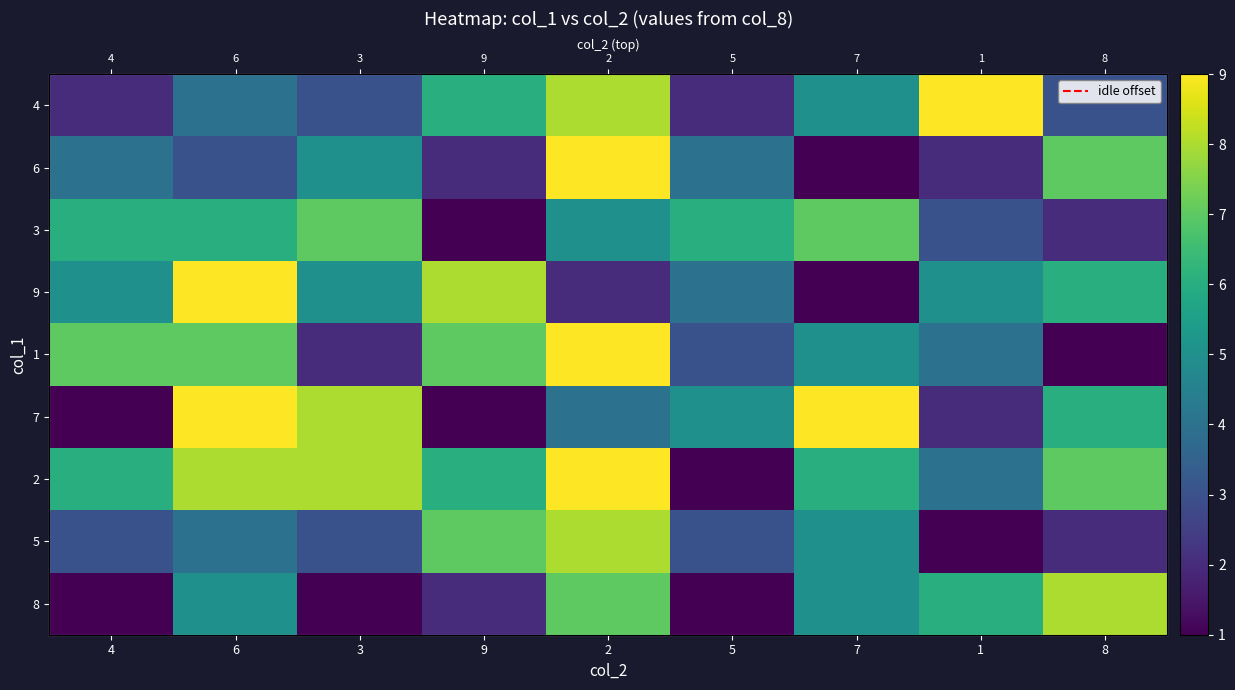

Which series has the largest range (max minus min)?

6